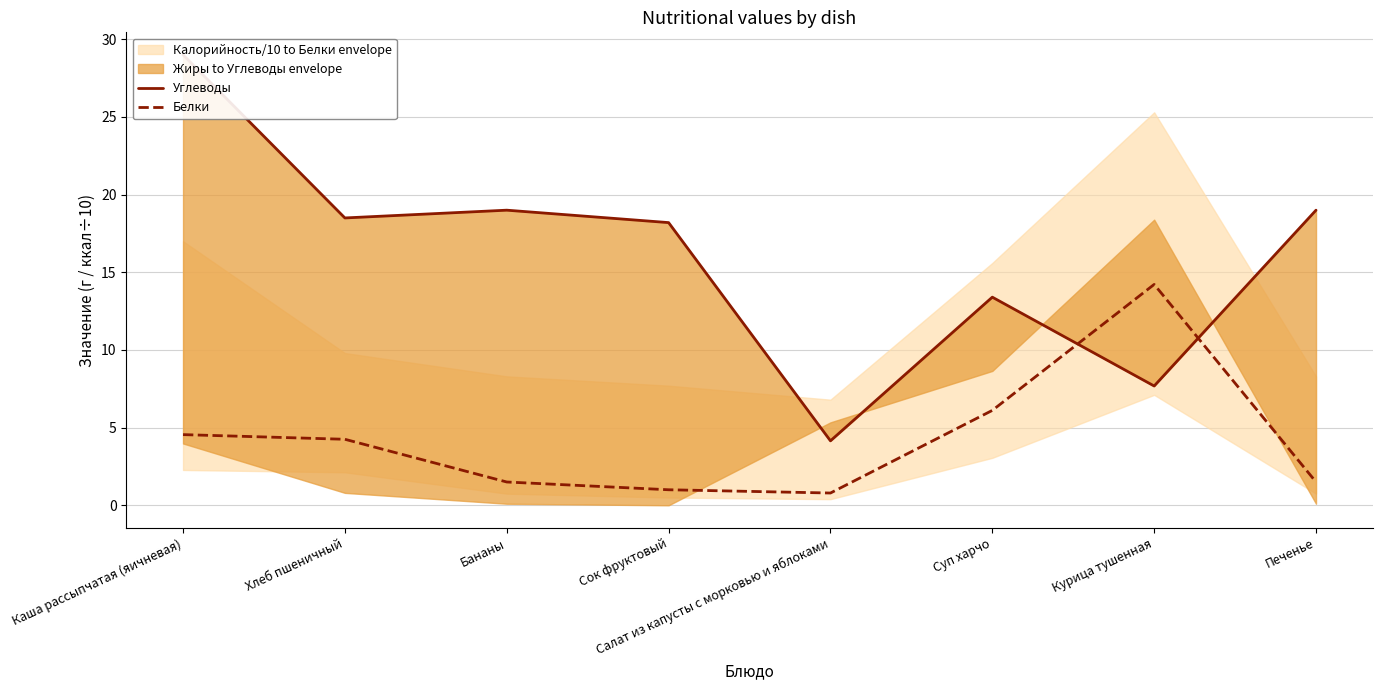

At how many categories does at least one series exceed 28?

1